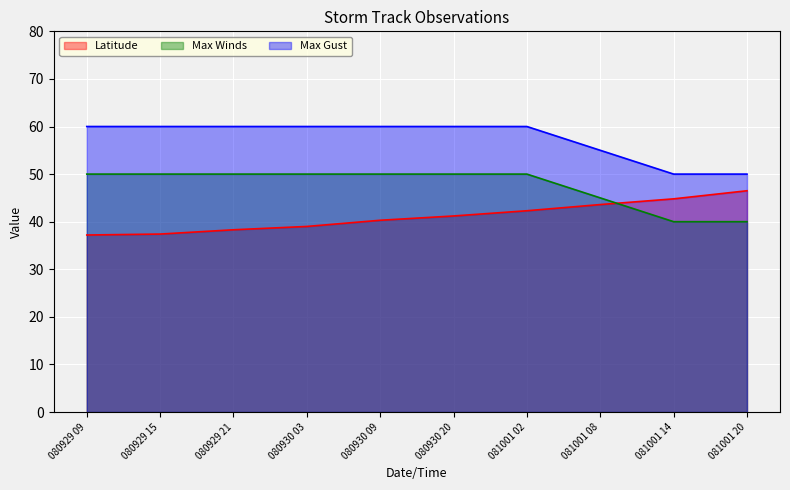

What is the label of the 5th point from the right?

080930 20